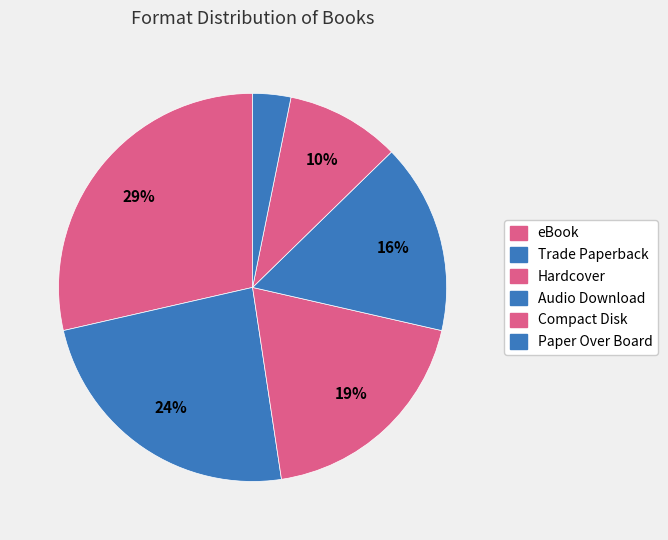

How many slices are in this pie chart?

6